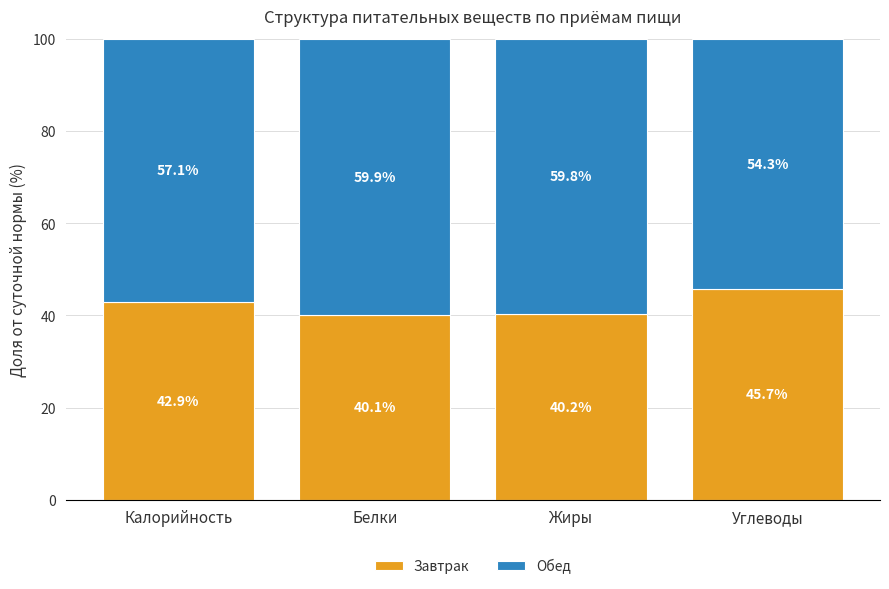

How many data points in Завтрак are above 42?

2